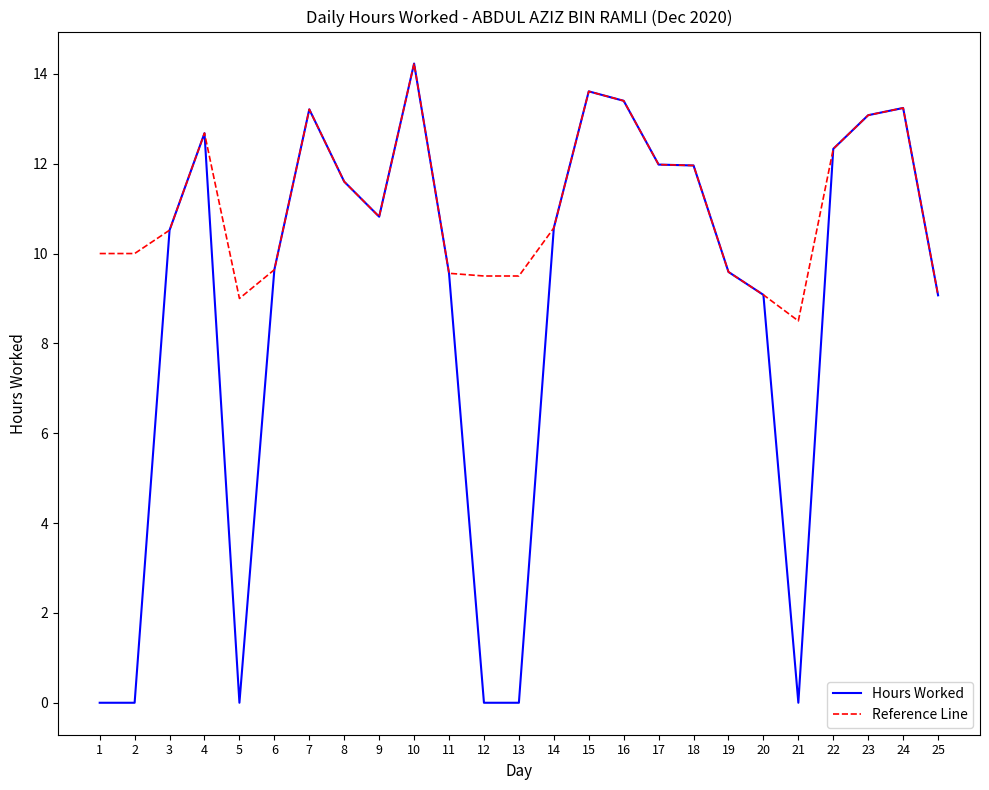

Which series has the widest spread of values?

Hours Worked